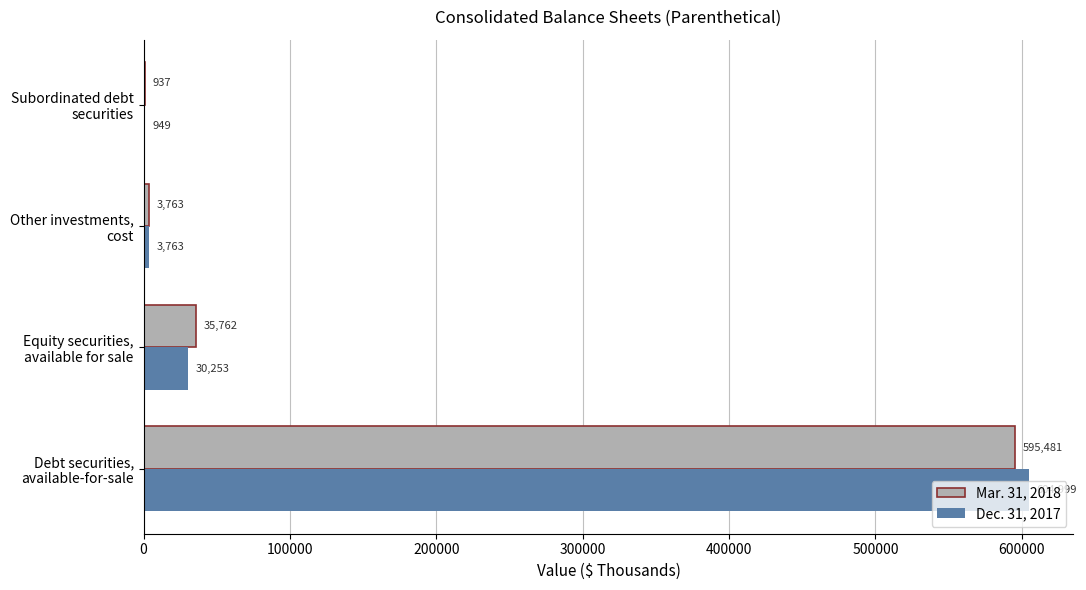

Which series has the largest total across all categories?

Dec. 31, 2017